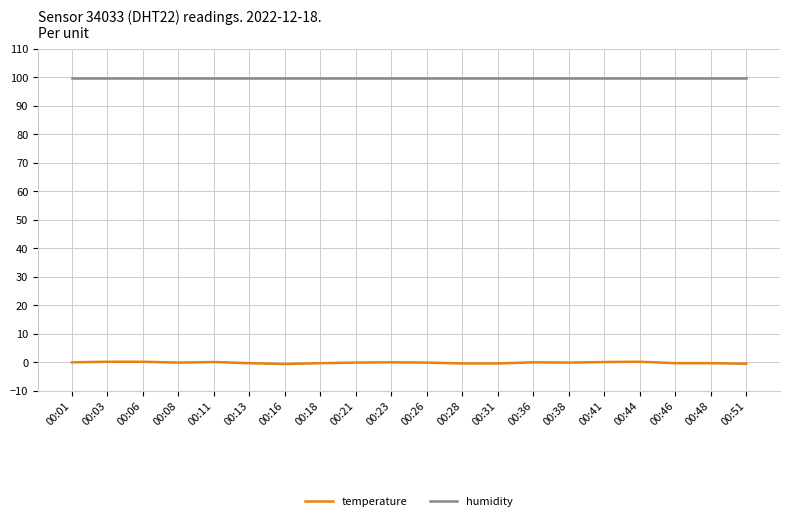

What is the difference between the highest and lowest values at 00:44?

99.7